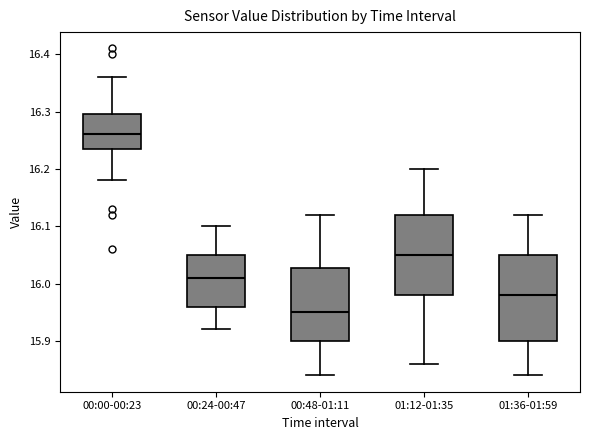

Reading left to right, read every box against the y-axis: the position of its median line, the range the box covers, and the ends of its whiskers. The values are not printed on the chart, so give them approximately, as read against the axis.

00:00-00:23: median 16.26, box 16.24 to 16.30, whiskers 16.18 to 16.36
00:24-00:47: median 16.01, box 15.96 to 16.05, whiskers 15.92 to 16.10
00:48-01:11: median 15.95, box 15.90 to 16.03, whiskers 15.84 to 16.12
01:12-01:35: median 16.05, box 15.98 to 16.12, whiskers 15.86 to 16.20
01:36-01:59: median 15.98, box 15.90 to 16.05, whiskers 15.84 to 16.12